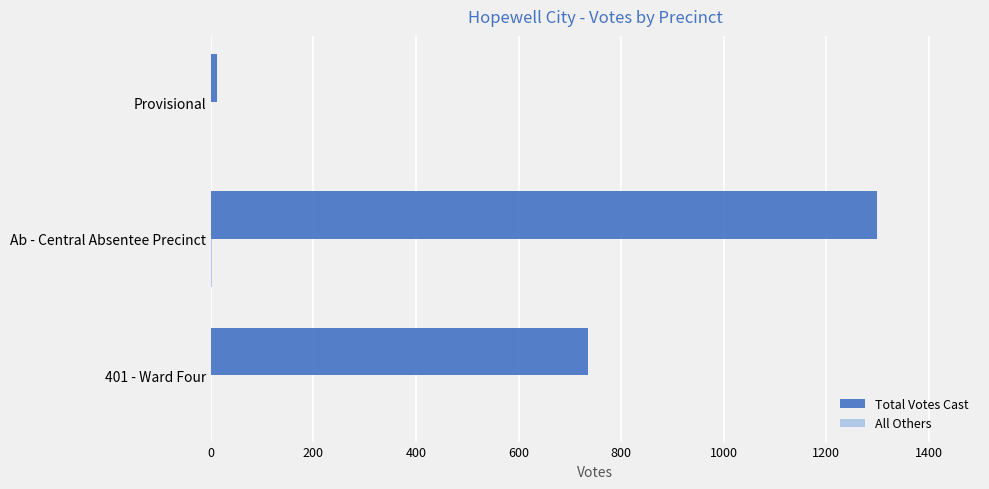

Between 401 - Ward Four and Ab - Central Absentee Precinct, which series saw the biggest shift?

Total Votes Cast